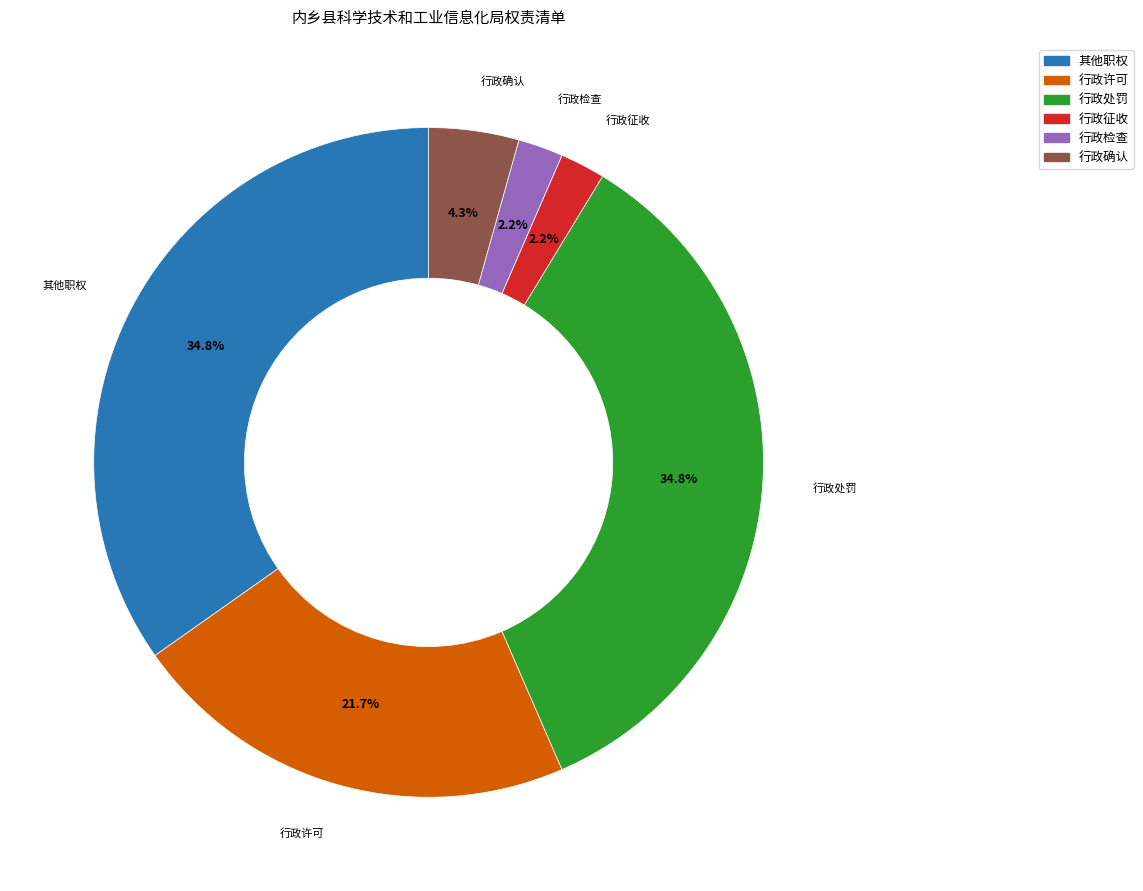

What percentage do 行政征收 and 行政许可 together represent?

23.9%